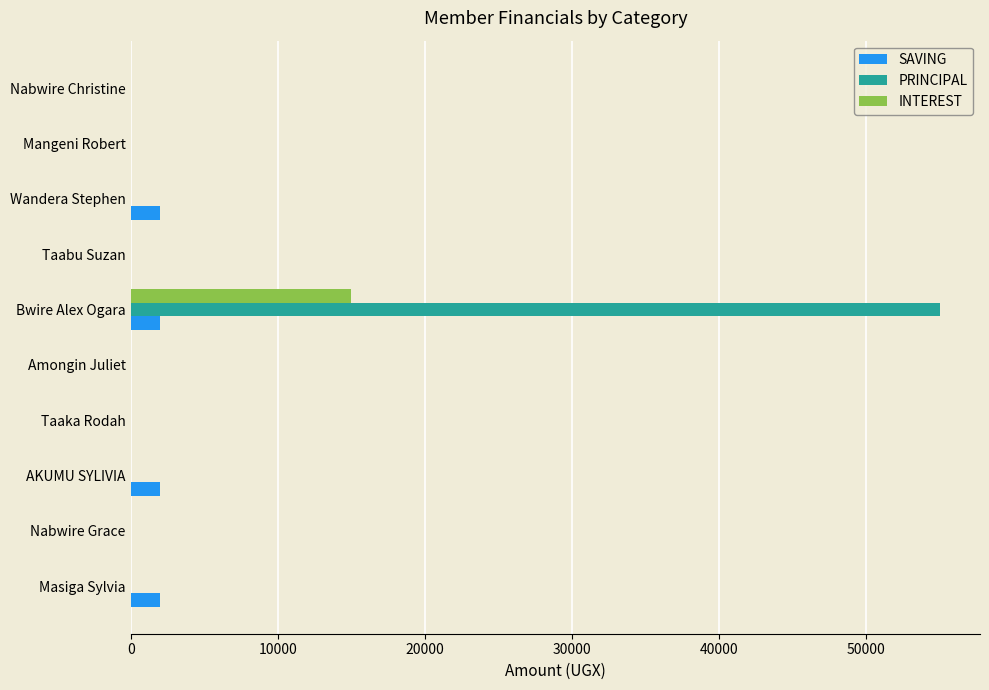

How many data points in SAVING are above 0?

4